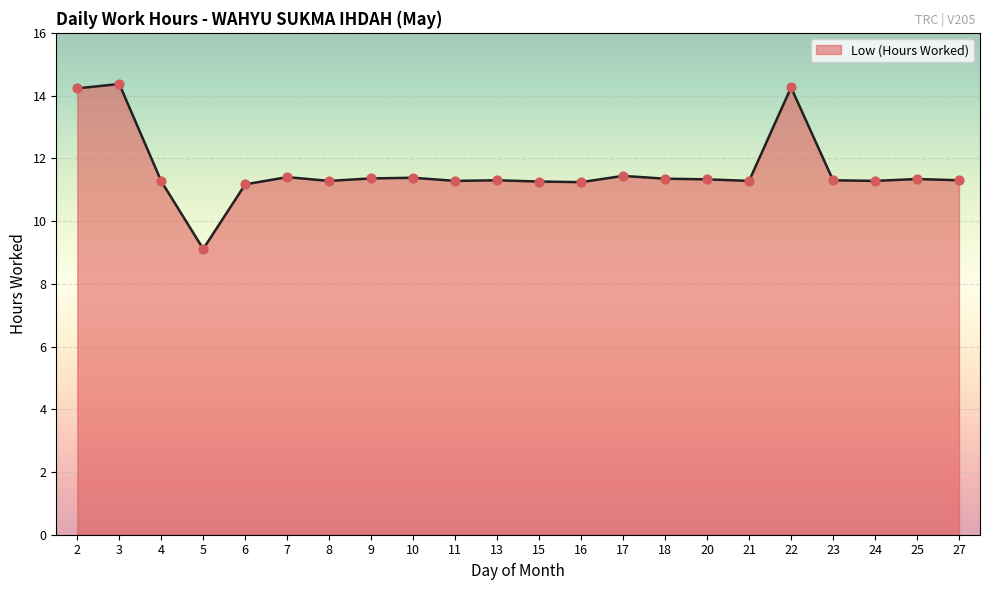

What is the change in value from 6 to 9?

+0.2